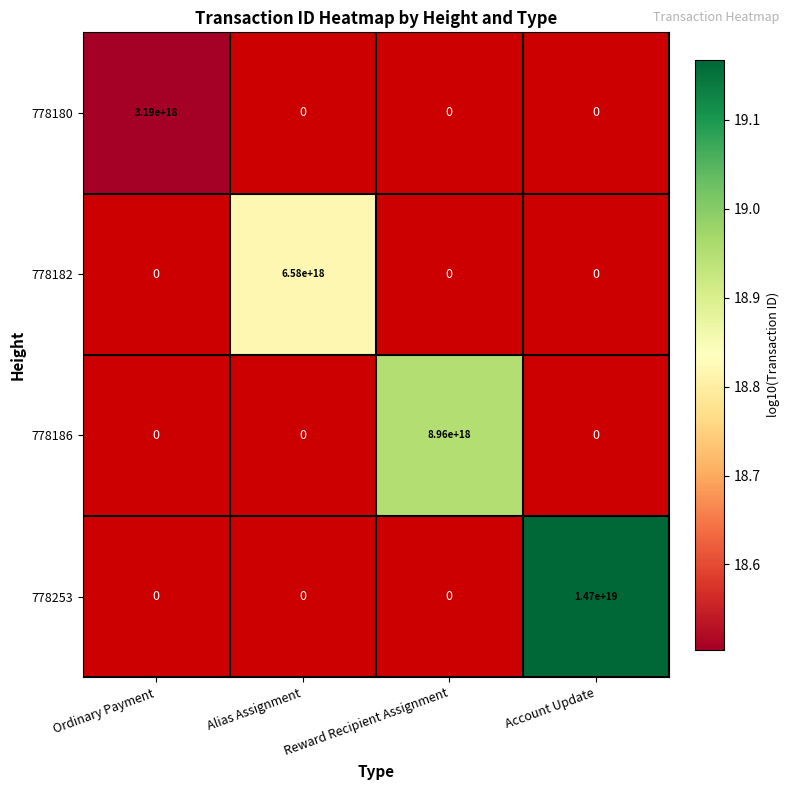

The 778180 series shows 743943549667586816 at Ordinary Payment. True or false?

False